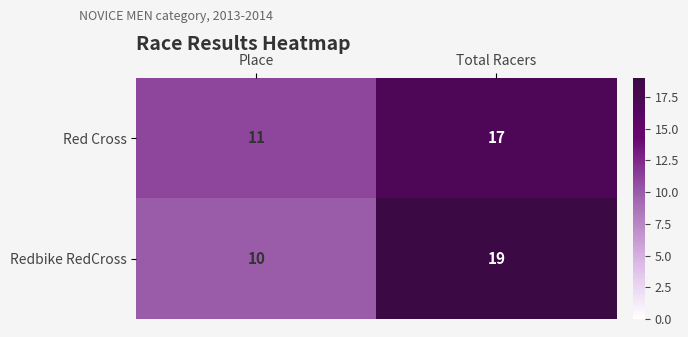

What is the difference between the Red Cross values at Total Racers and Place?

6